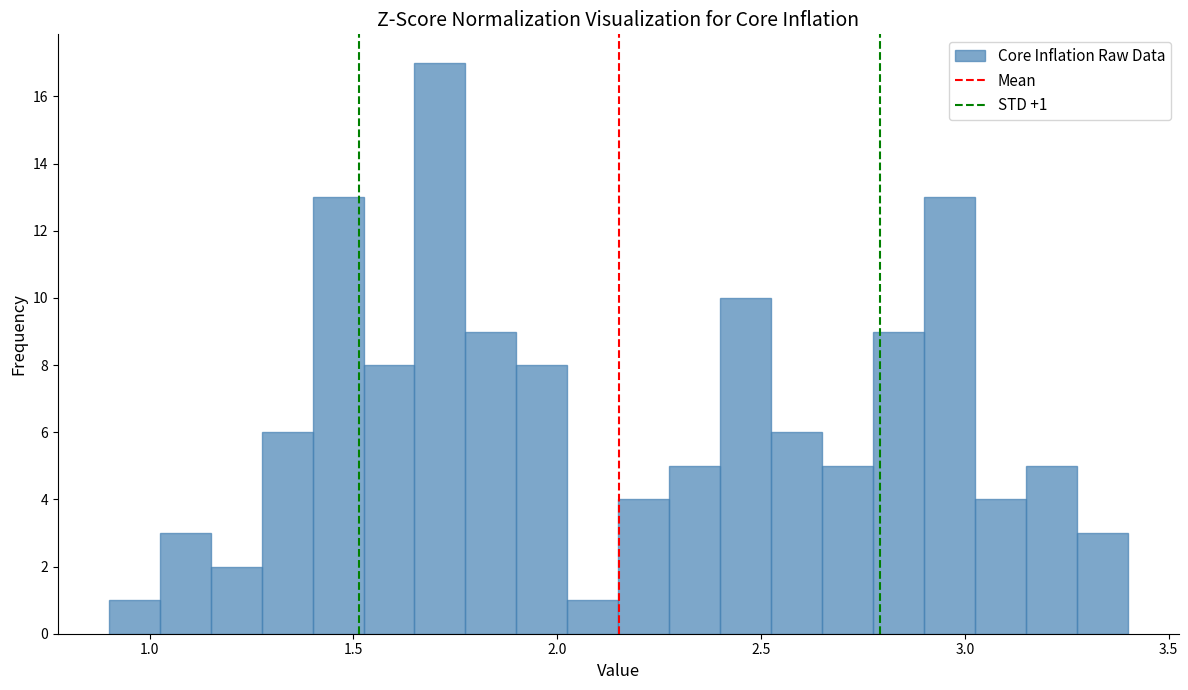

Read against the x-axis, roughly where is the centre of the tallest bar?

1.70